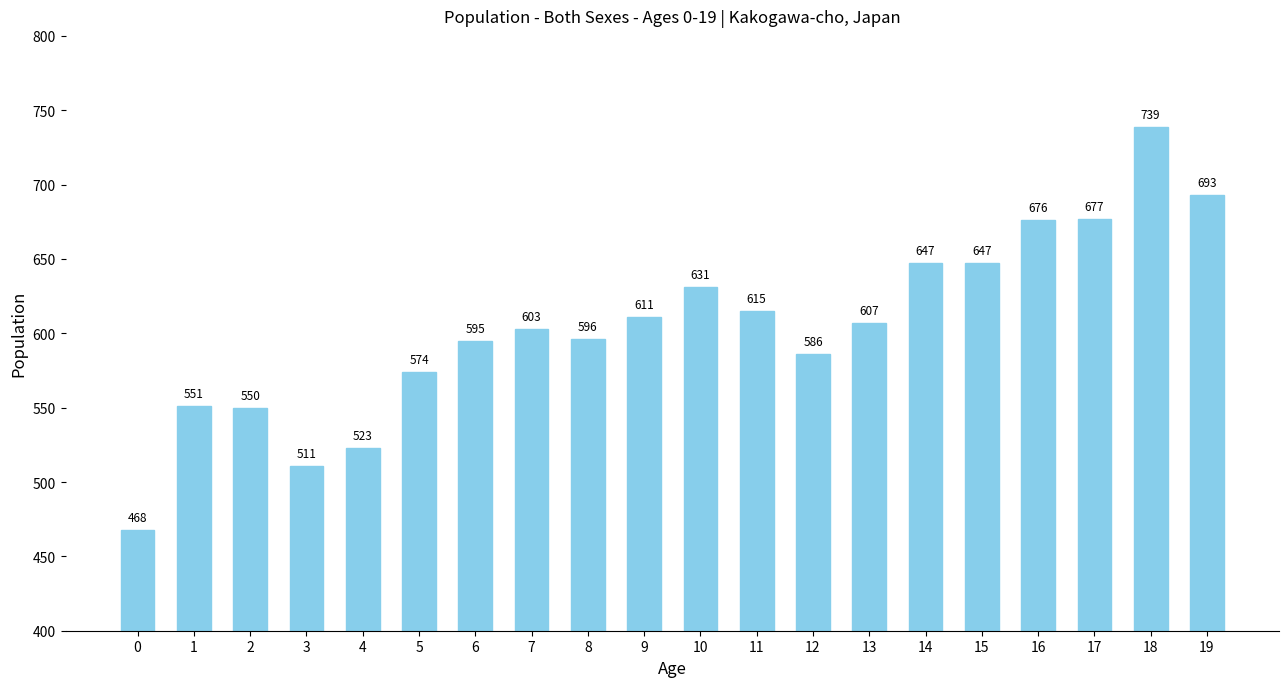

What is the maximum value shown in the chart?

739